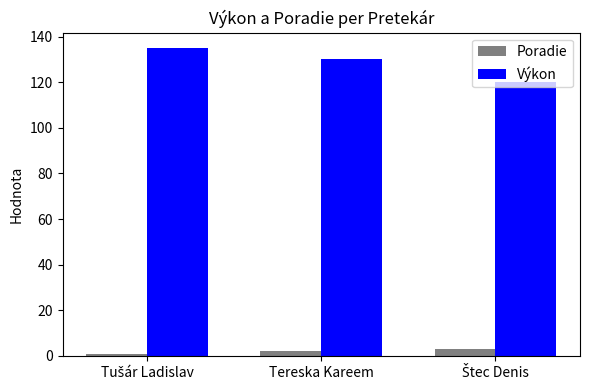

What is the maximum value shown in the chart?

135